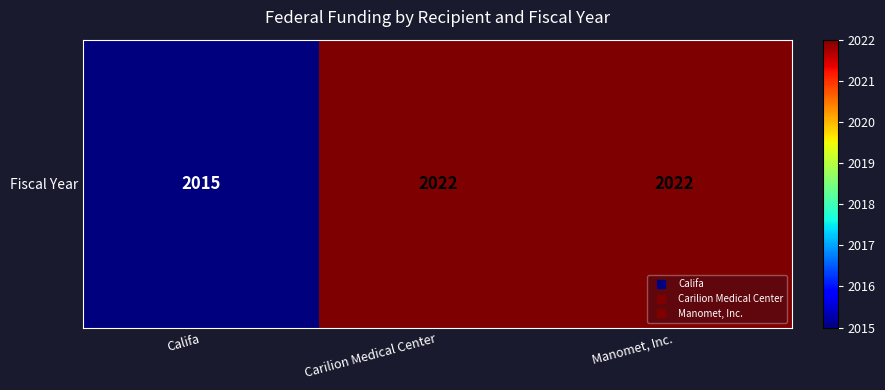

Count the number of categories in the chart.

3